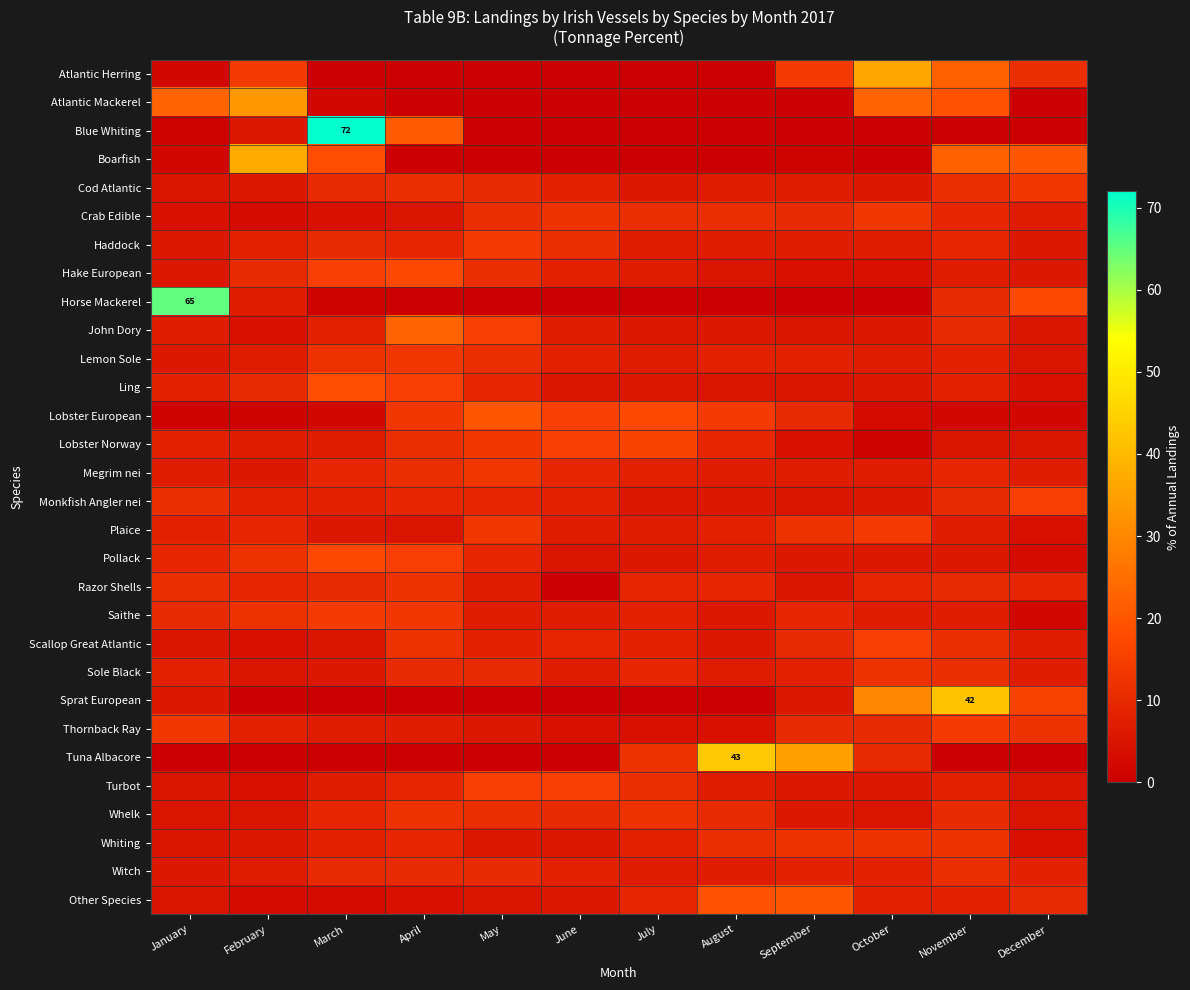

What value does the Boarfish series have at December, to the nearest 5?

20